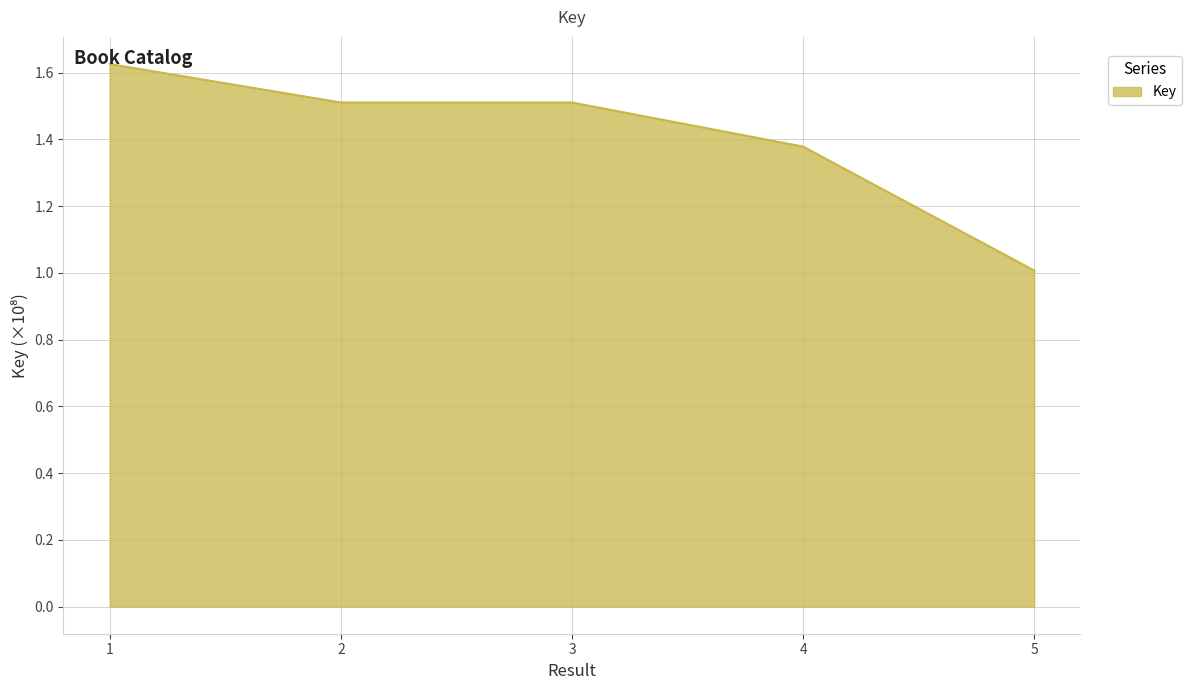

Which has a higher value, 5 or 1?

1